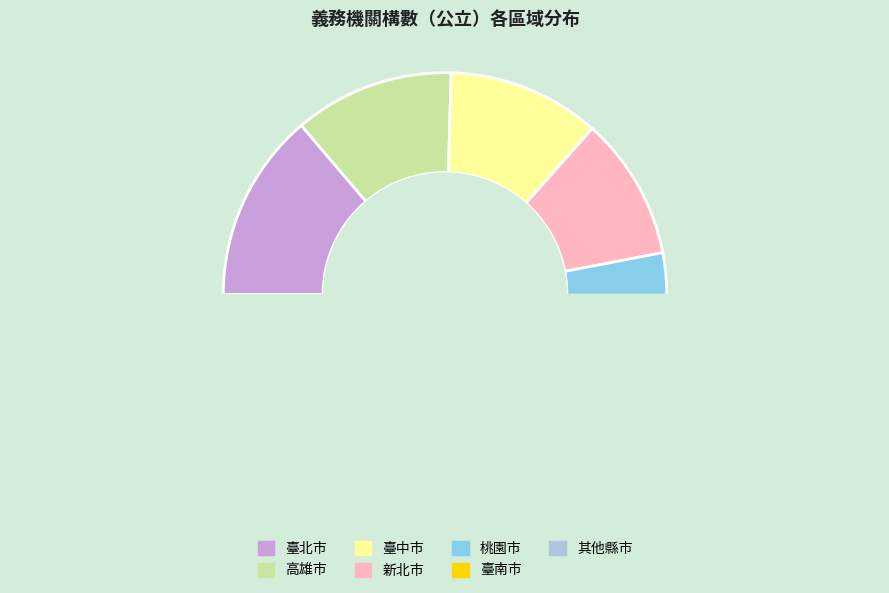

Combined, do 桃園市 and 花蓮縣 account for over 50%?

No